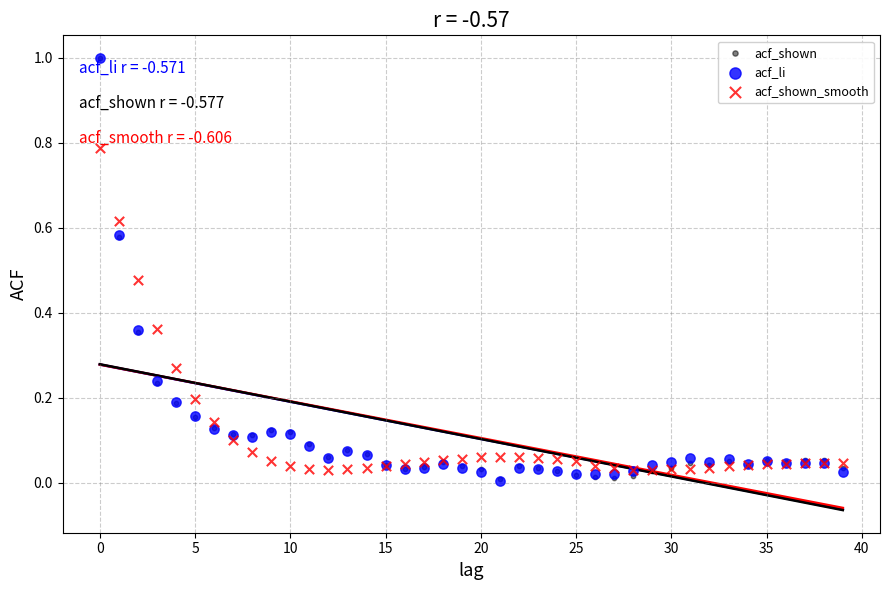

What are all the series names shown in the legend?

acf_shown, acf_li, acf_shown_smooth